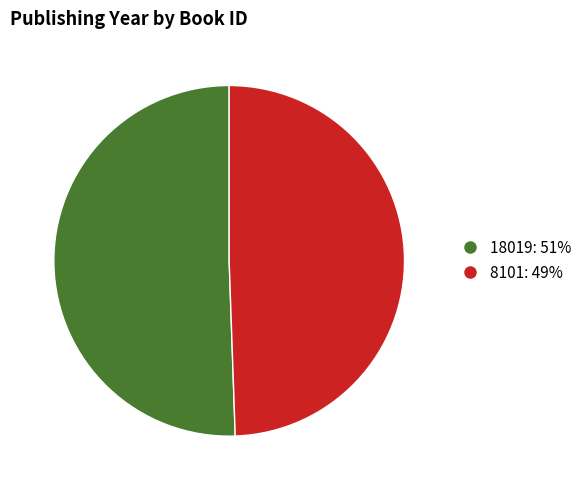

Count the number of slices in the pie.

2